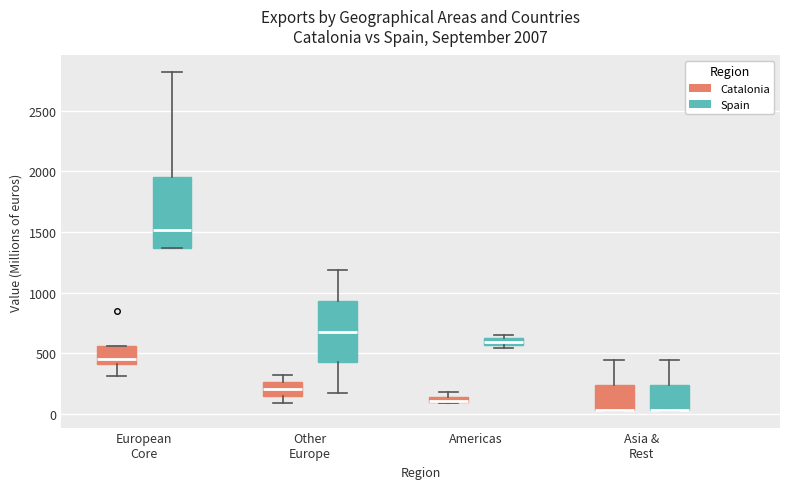

Comparing the boxes themselves (not the whiskers), which one is the tallest?

European Core (Spain)